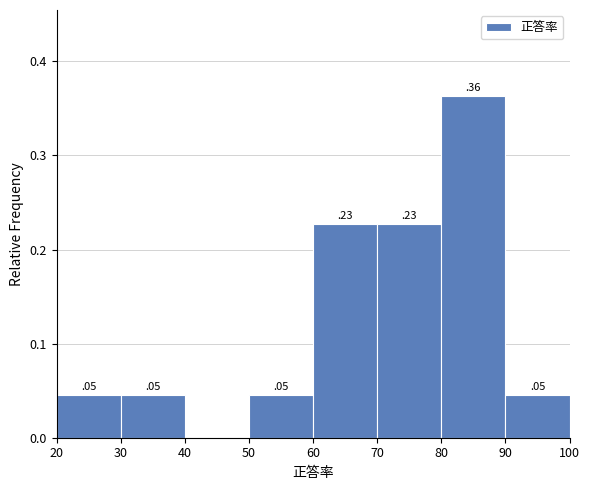

Over which range of the x-axis is the bar tallest?

80 to 90